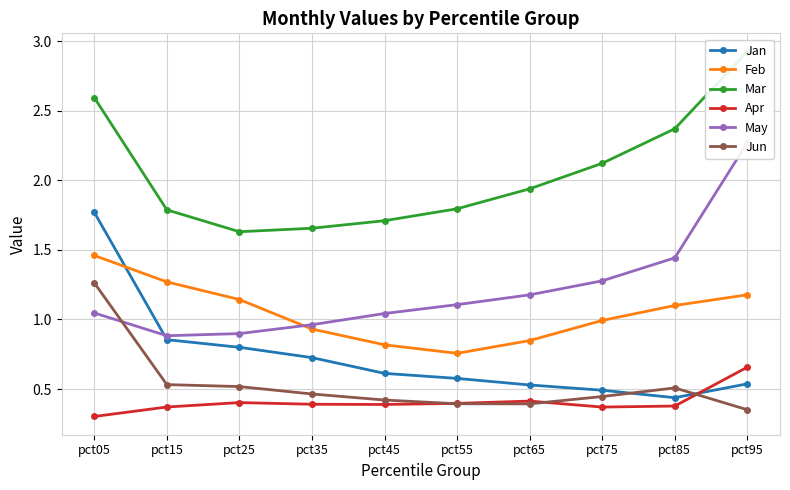

In Feb, how many points are lower than both neighbors (excluding endpoints)?

1